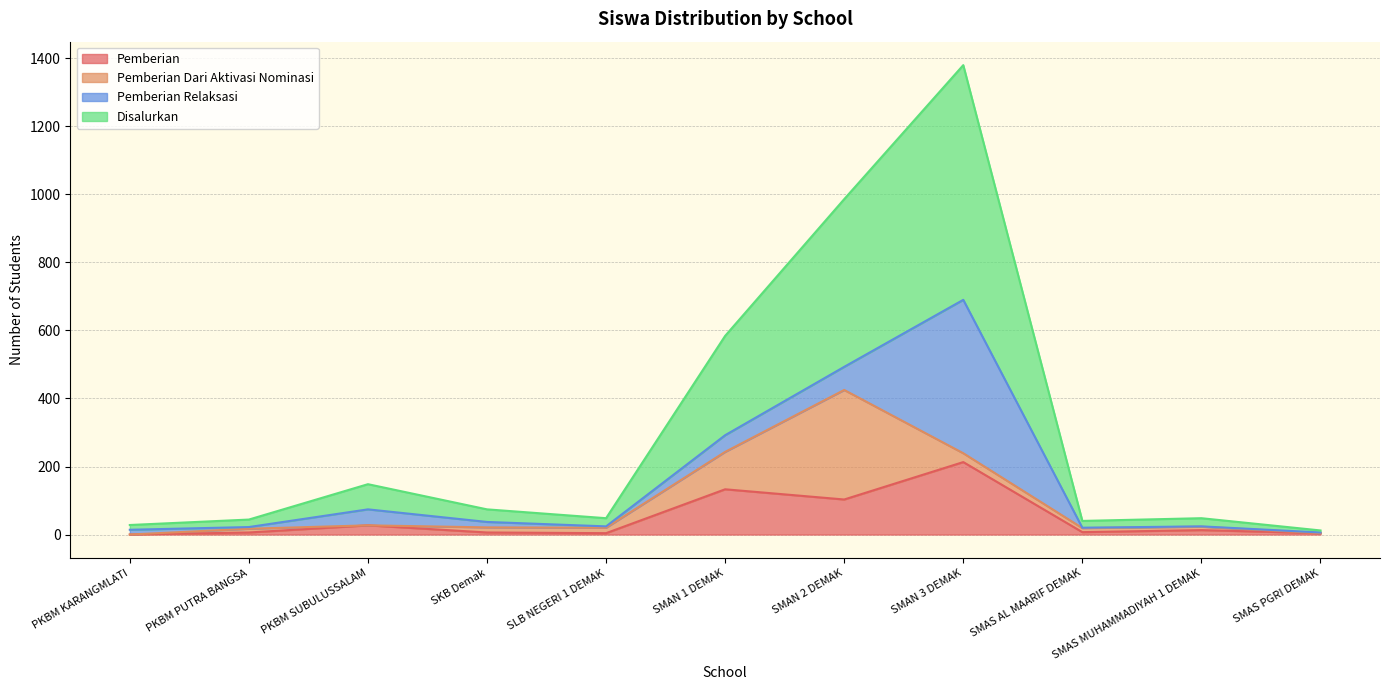

What is the sum of the Disalurkan values at SMAN 2 DEMAK and PKBM KARANGMLATI?

507